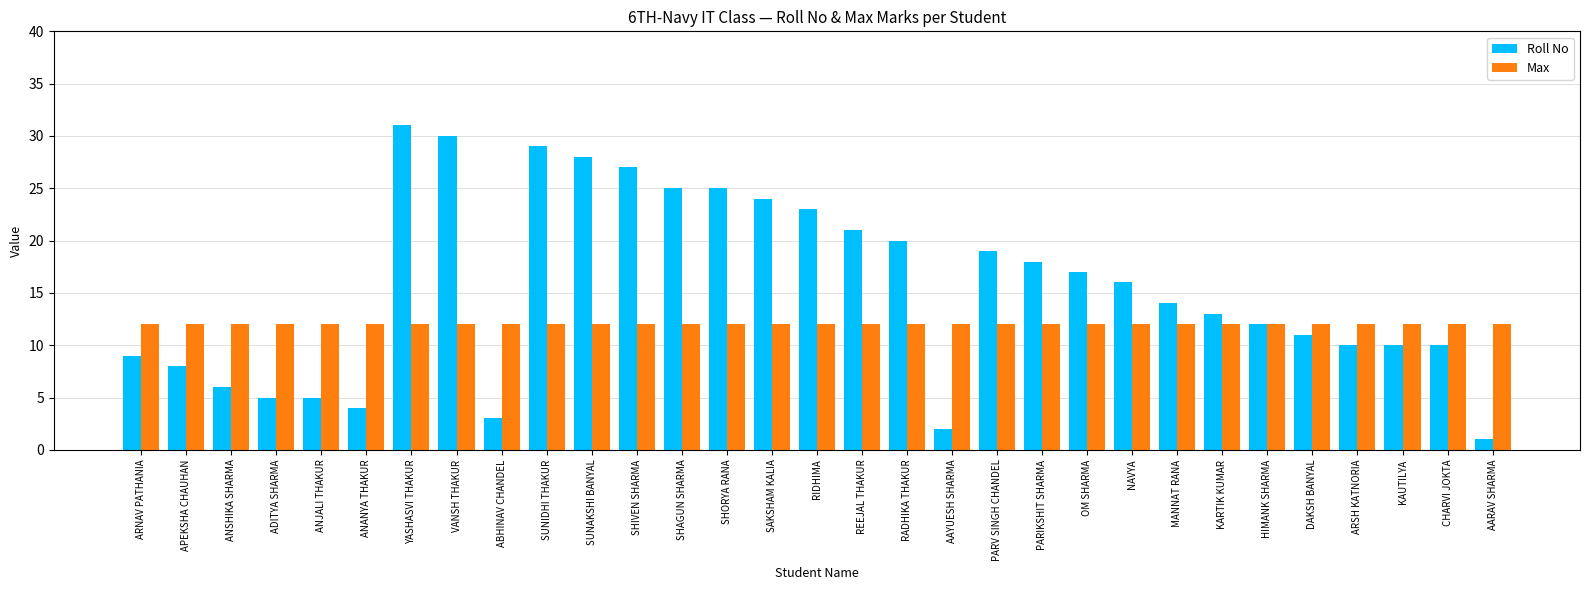

Reading left to right, what are all the values shown in this chart?

Roll No: ARNAV PATHANIA=9	APEKSHA CHAUHAN=8	ANSHIKA SHARMA=6	ADITYA SHARMA=5	ANJALI THAKUR=5	ANANYA THAKUR=4	YASHASVI THAKUR=31	VANSH THAKUR=30	ABHINAV CHANDEL=3	SUNIDHI THAKUR=29	SUNAKSHI BANYAL=28	SHIVEN SHARMA=27	SHAGUN SHARMA=25	SHORYA RANA=25	SAKSHAM KALIA=24	RIDHIMA=23	REEJAL THAKUR=21	RADHIKA THAKUR=20	AAYUESH SHARMA=2	PARV SINGH CHANDEL=19	PARIKSHIT SHARMA=18	OM SHARMA=17	NAVYA=16	MANNAT RANA=14	KARTIK KUMAR=13	HIMANK SHARMA=12	DAKSH BANYAL=11	ARSH KATNORIA=10	KAUTILYA=10	CHARVI JOKTA=10	AARAV SHARMA=1
Max: ARNAV PATHANIA=12	APEKSHA CHAUHAN=12	ANSHIKA SHARMA=12	ADITYA SHARMA=12	ANJALI THAKUR=12	ANANYA THAKUR=12	YASHASVI THAKUR=12	VANSH THAKUR=12	ABHINAV CHANDEL=12	SUNIDHI THAKUR=12	SUNAKSHI BANYAL=12	SHIVEN SHARMA=12	SHAGUN SHARMA=12	SHORYA RANA=12	SAKSHAM KALIA=12	RIDHIMA=12	REEJAL THAKUR=12	RADHIKA THAKUR=12	AAYUESH SHARMA=12	PARV SINGH CHANDEL=12	PARIKSHIT SHARMA=12	OM SHARMA=12	NAVYA=12	MANNAT RANA=12	KARTIK KUMAR=12	HIMANK SHARMA=12	DAKSH BANYAL=12	ARSH KATNORIA=12	KAUTILYA=12	CHARVI JOKTA=12	AARAV SHARMA=12